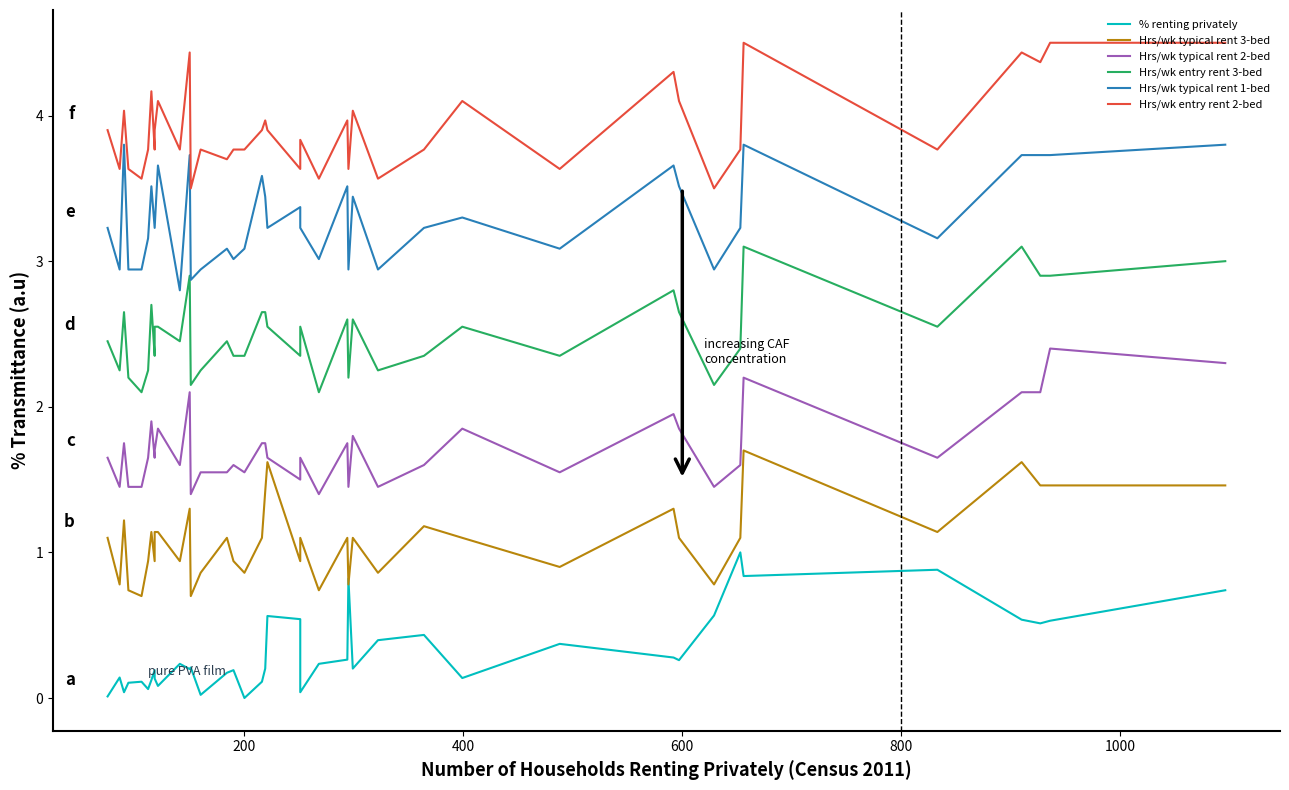

What is the label of the 6th point from the left?

1000